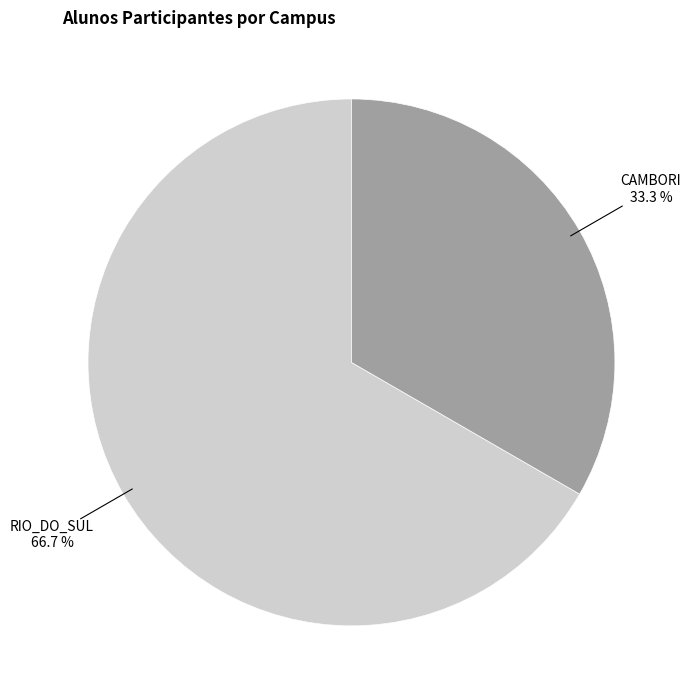

How many segments does this pie chart have?

2